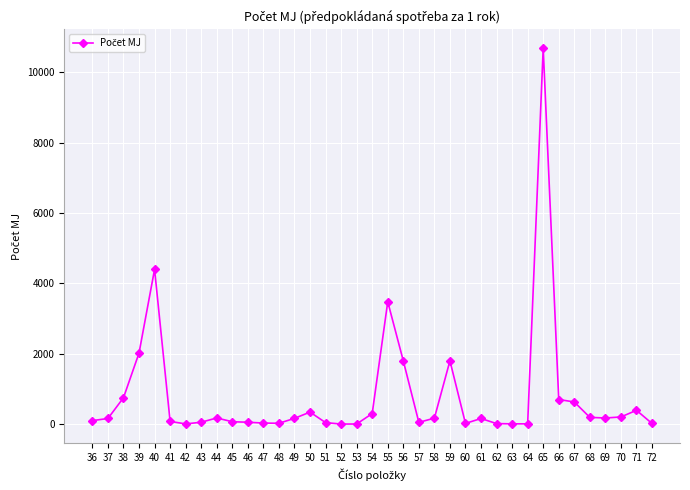

True or false: there are more than 1 points higher than both neighbors.

True